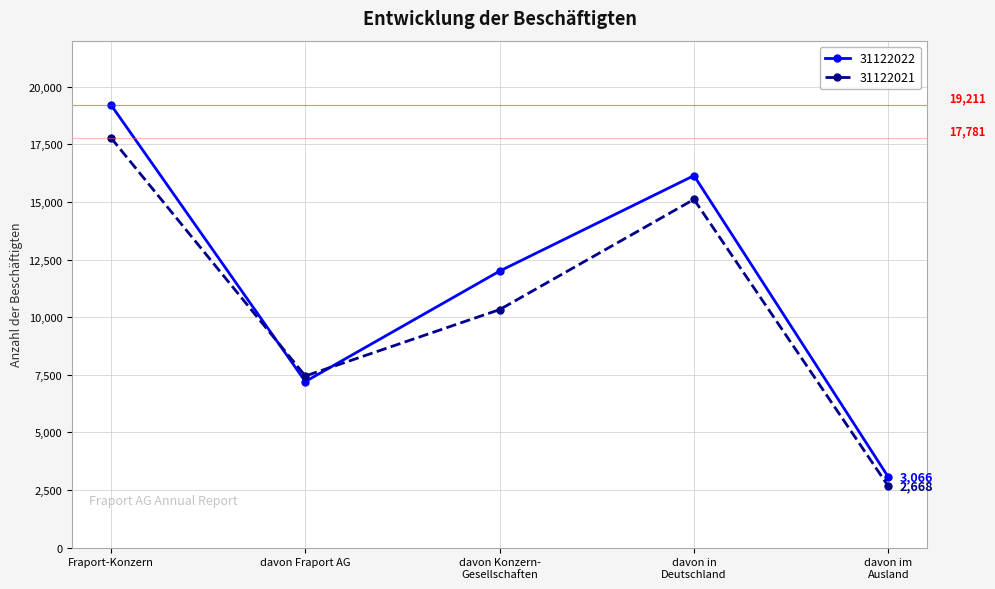

Is this an area chart (filled region under the line)?

No